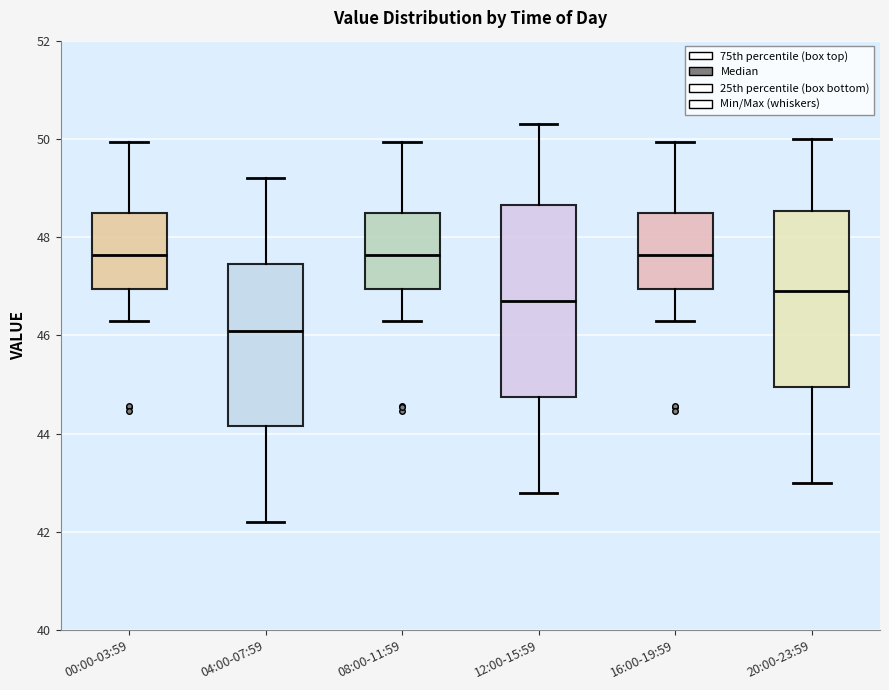

Where is the upper edge of the box for 04:00-07:59 on the y-axis? The values are not printed on the chart, so give them approximately, as read against the axis.

47.4